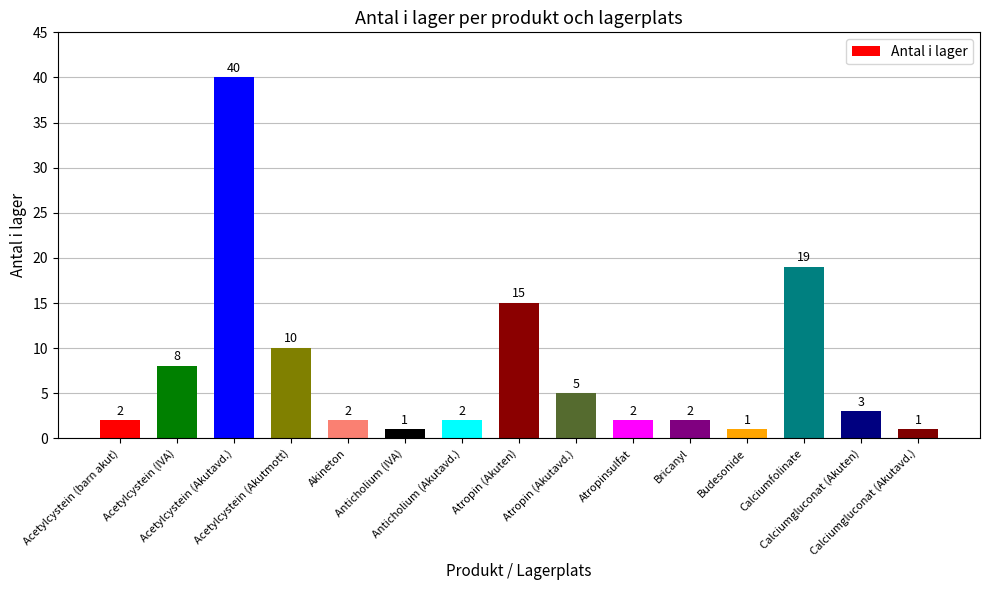

What is the average value?

8